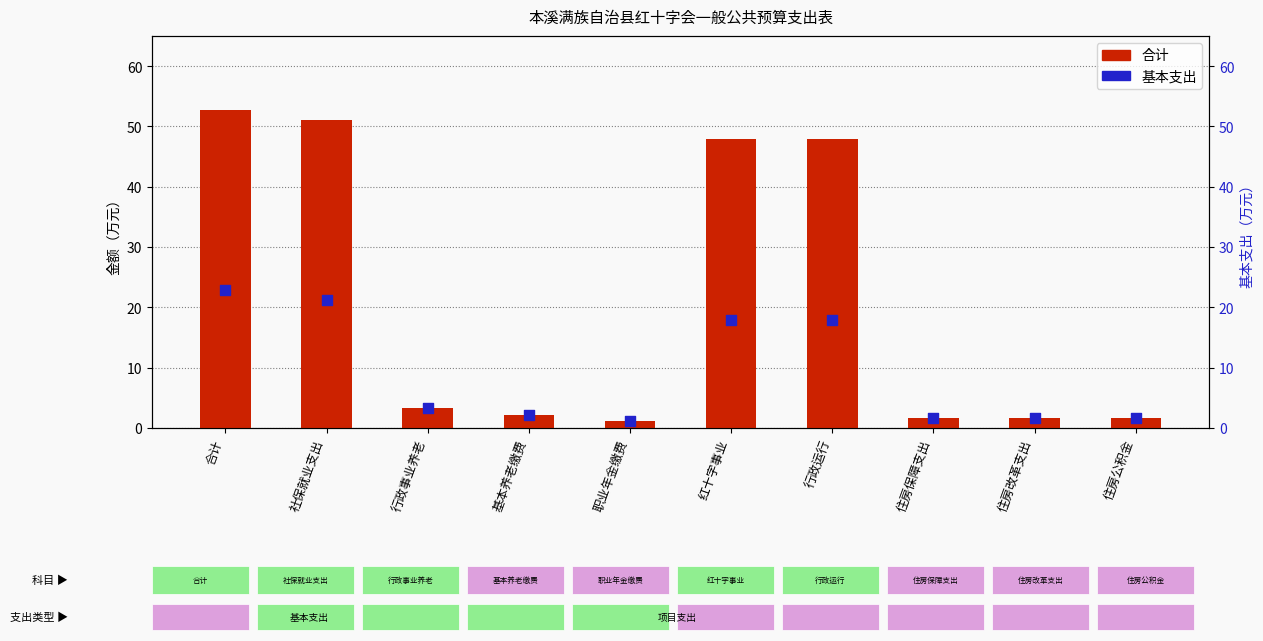

Which series has the largest total across all categories?

合计